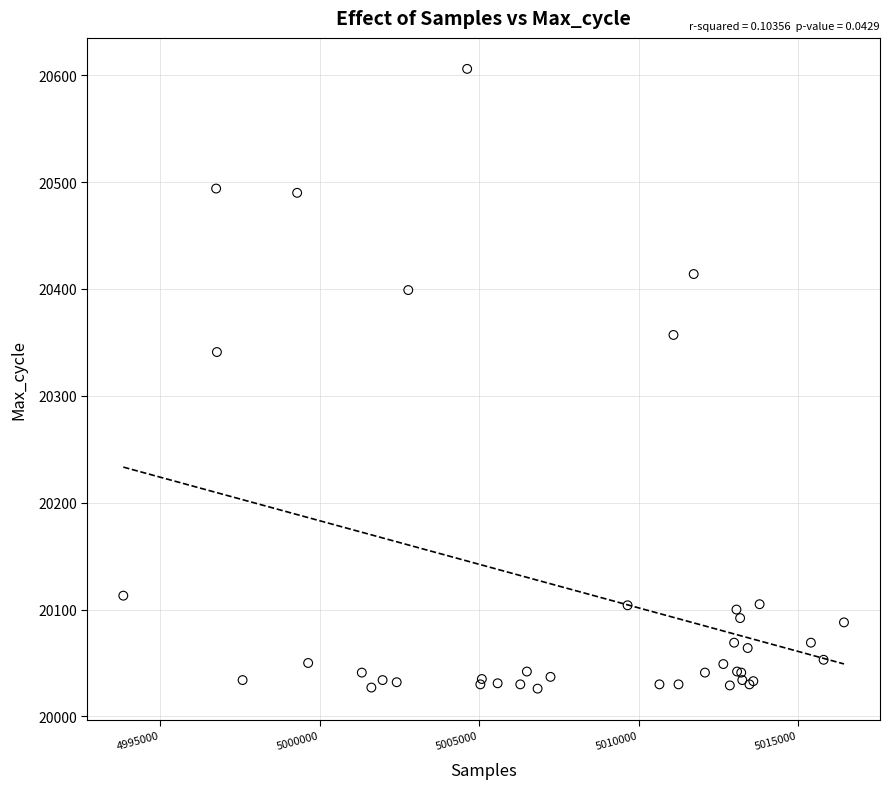

What Y value in the scatter plot is closest to 20316?

20341